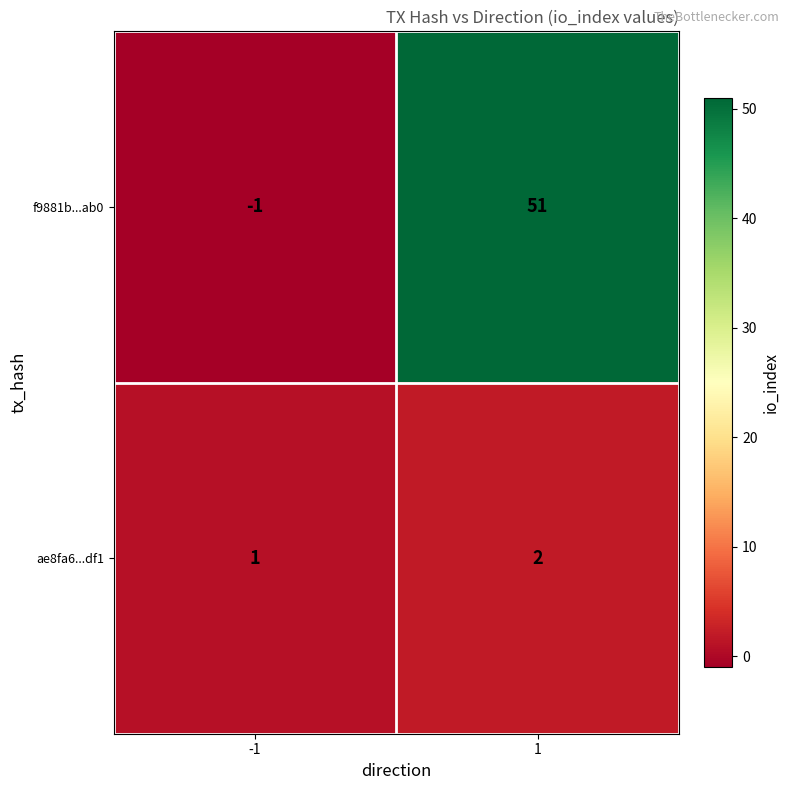

What is the sum of the ae8fa6...df1 values at -1 and 1?

3